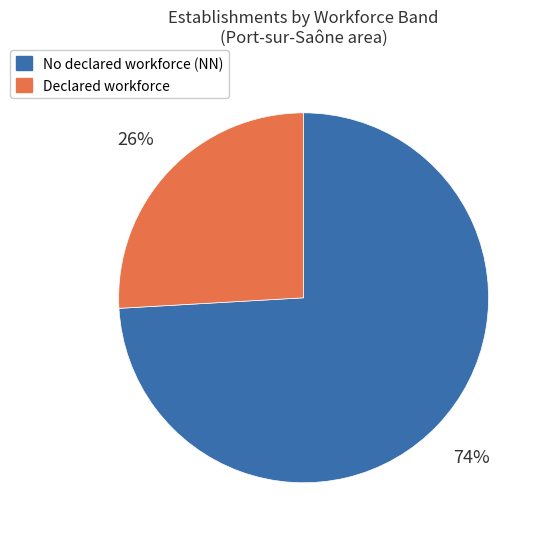

To the nearest percent, what is the difference between the No declared workforce (NN) and Declared workforce slice percentages?

48%